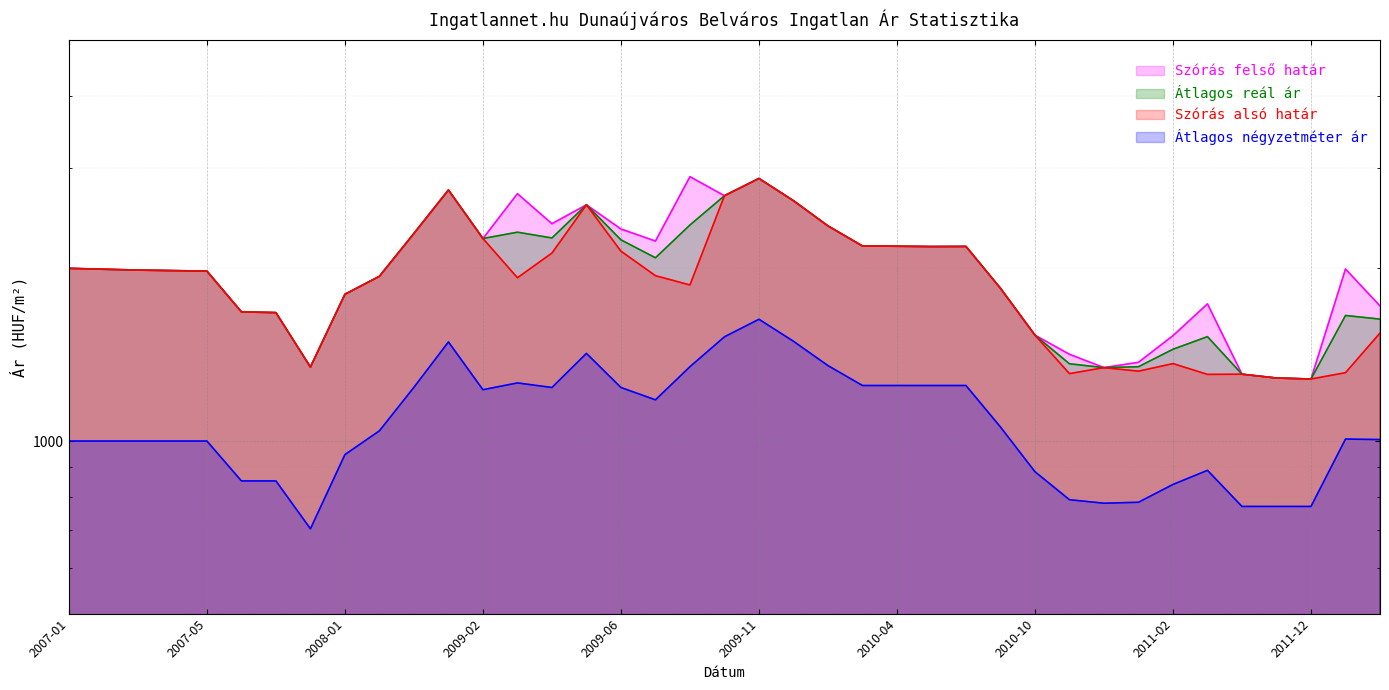

How many data points in Átlagos reál ár are less than 1987?

19